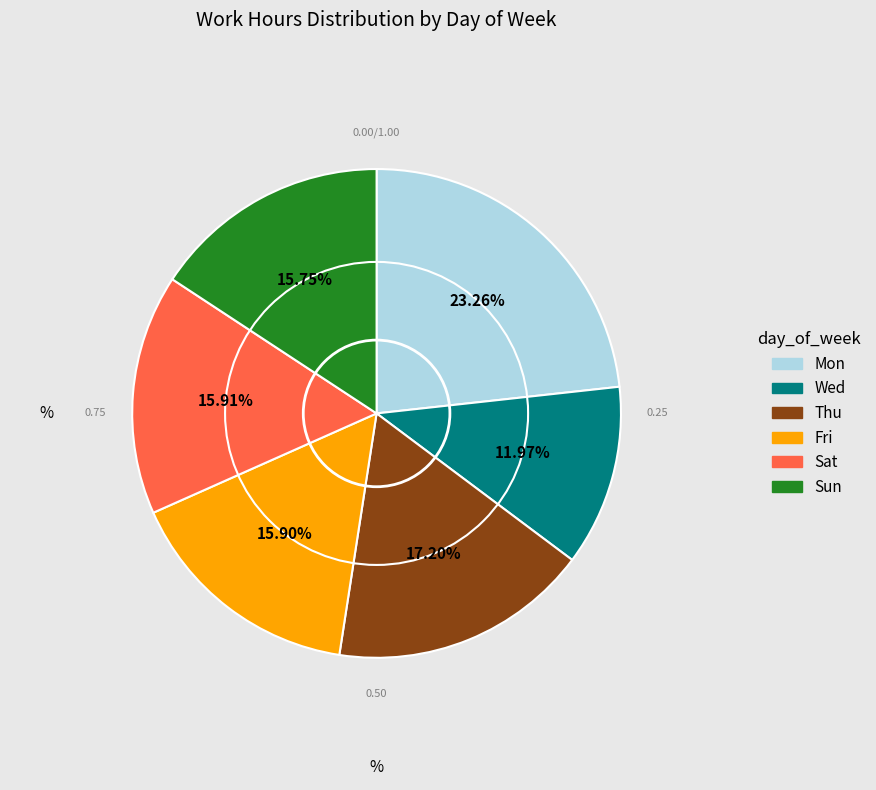

How many segments does this pie chart have?

6